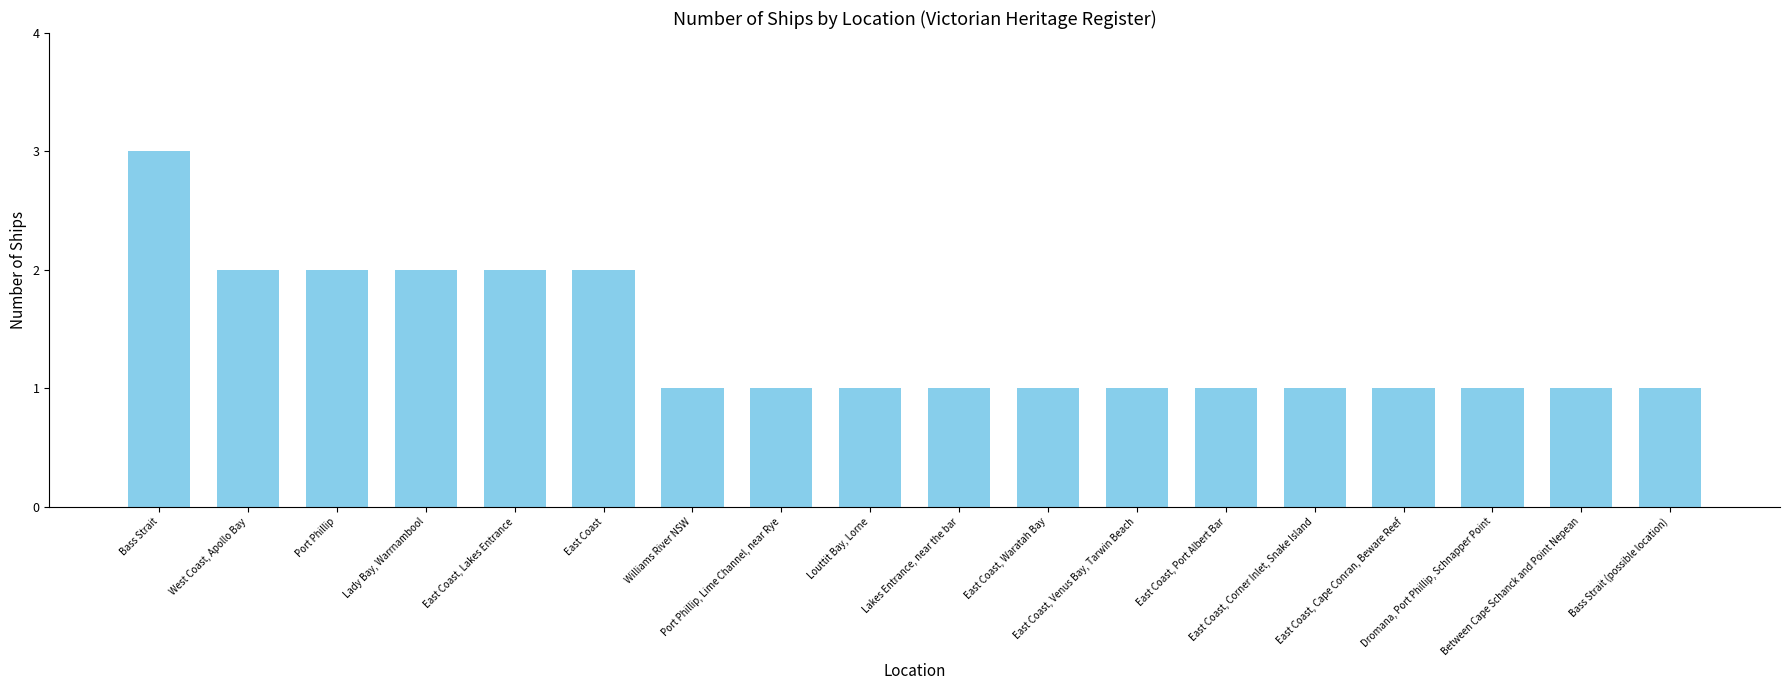

What is the sum of all values?

25